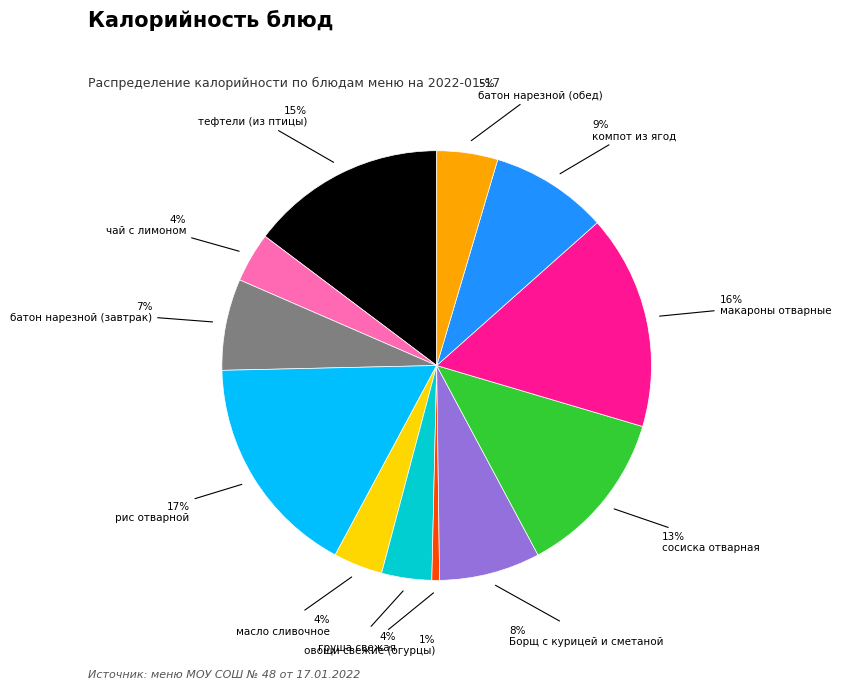

Count the number of slices in the pie.

12